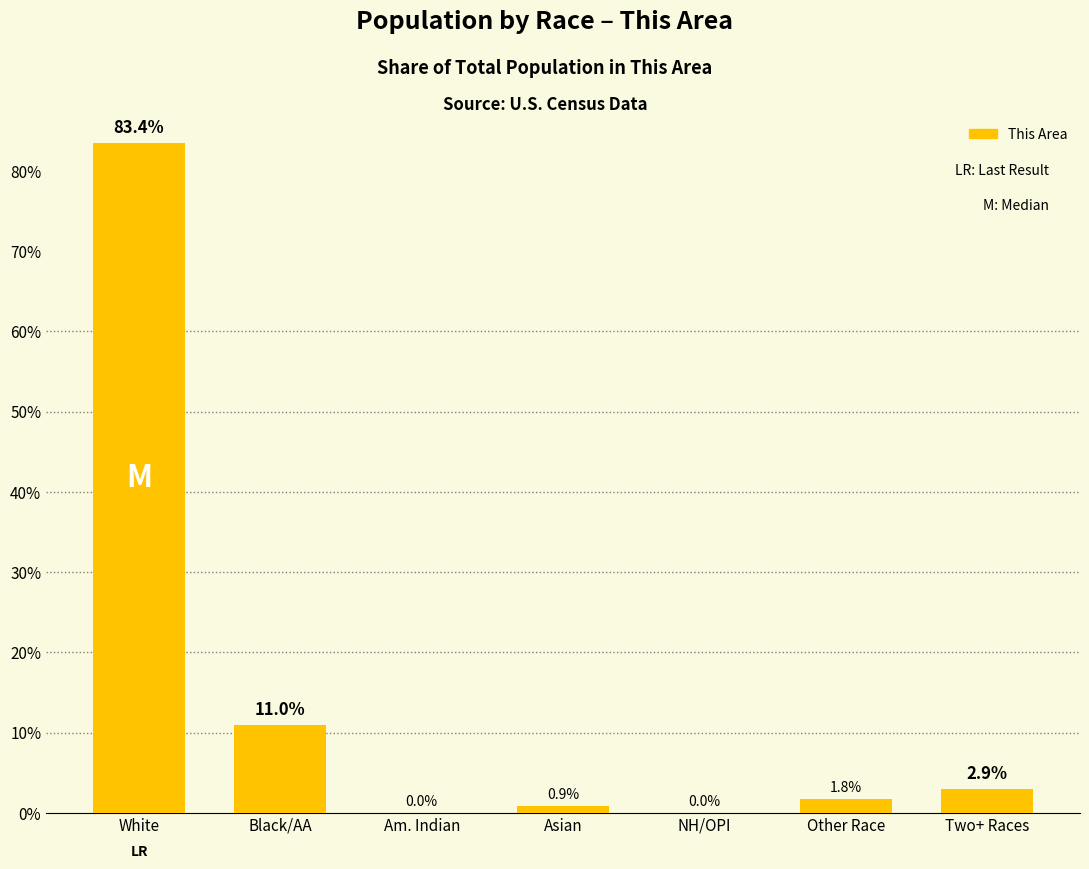

What is the approximate value at White?

83.4